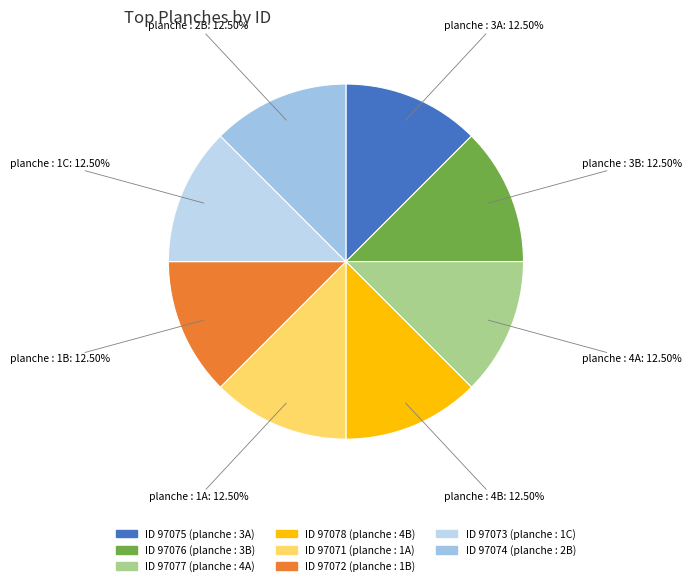

What is the ratio of the value at planche : 3B to the value at planche : 4B?

1.0